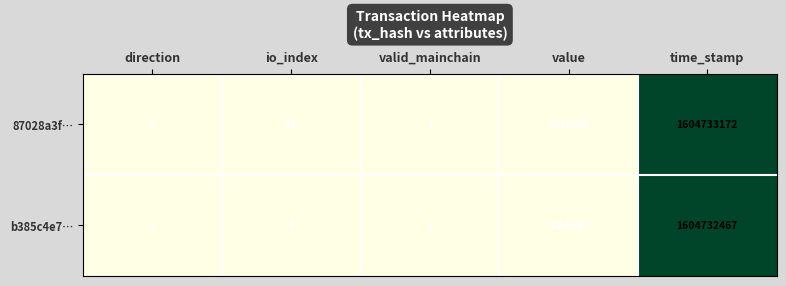

Where does the 87028a3f… series first go above 1?

io_index